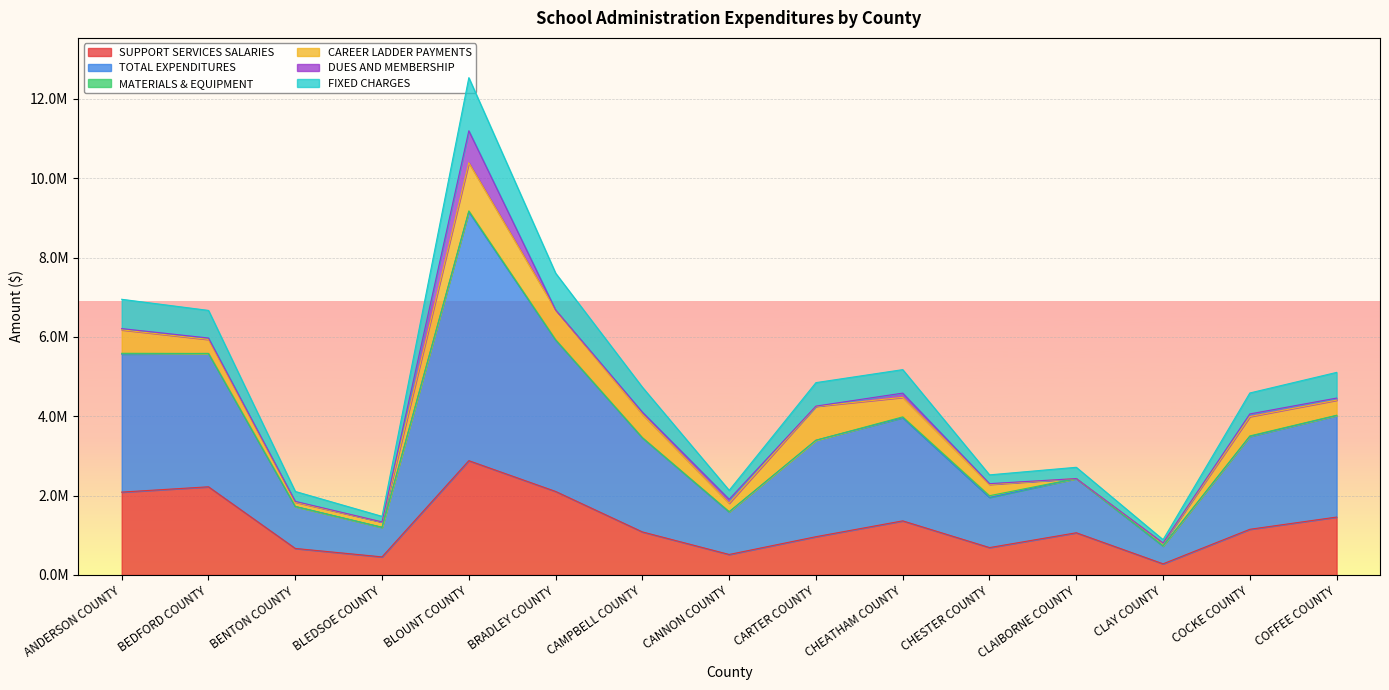

What is the label of the 8th point from the left?

CANNON COUNTY